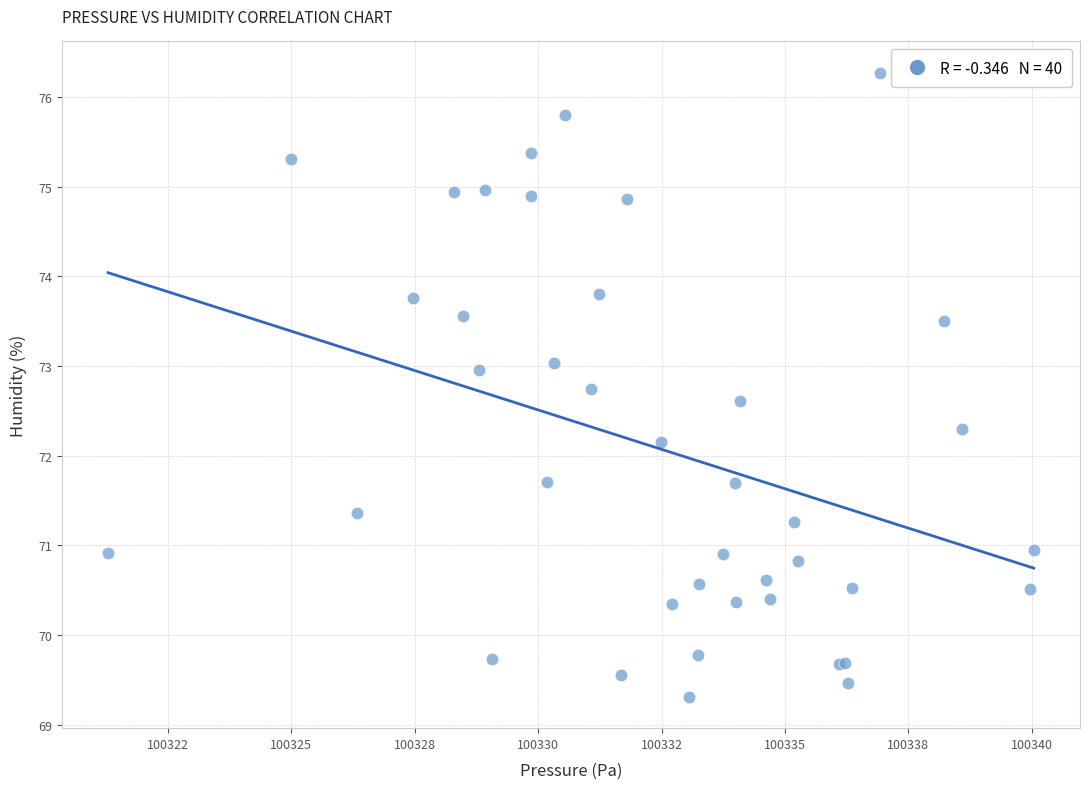

What Y value in the scatter plot is closest to 72?

72.2